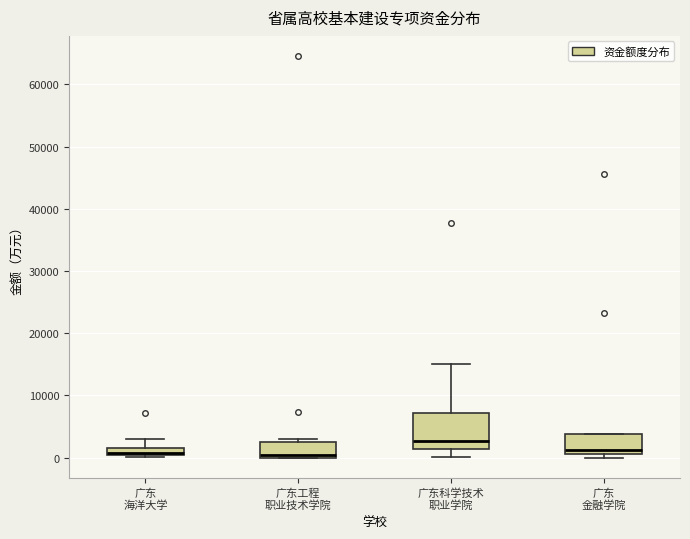

Where does the median line of the box for 广东 海洋大学 sit on the y-axis? The values are not printed on the chart, so give them approximately, as read against the axis.

1000